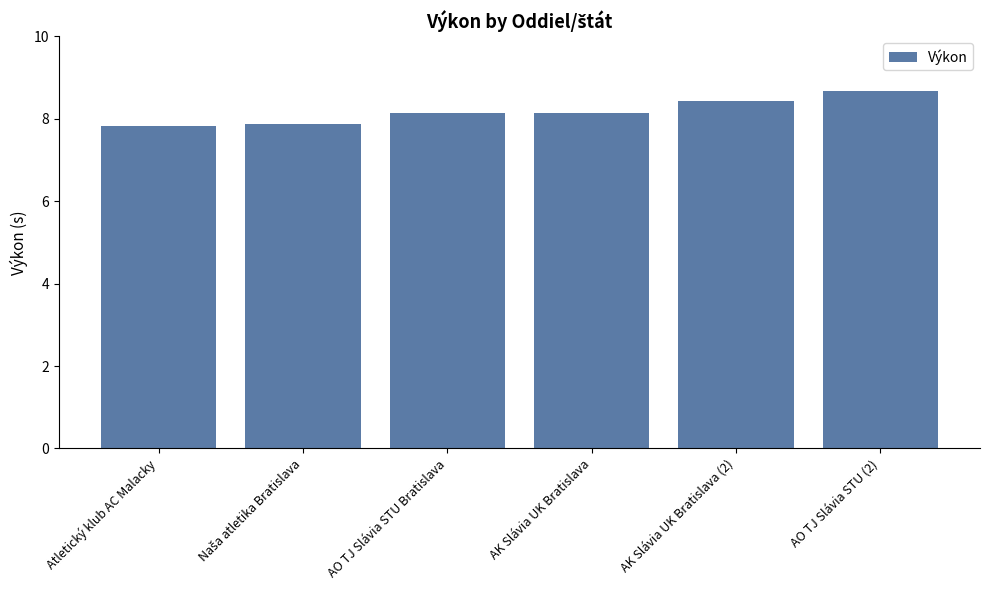

Does the chart contain any negative values?

No